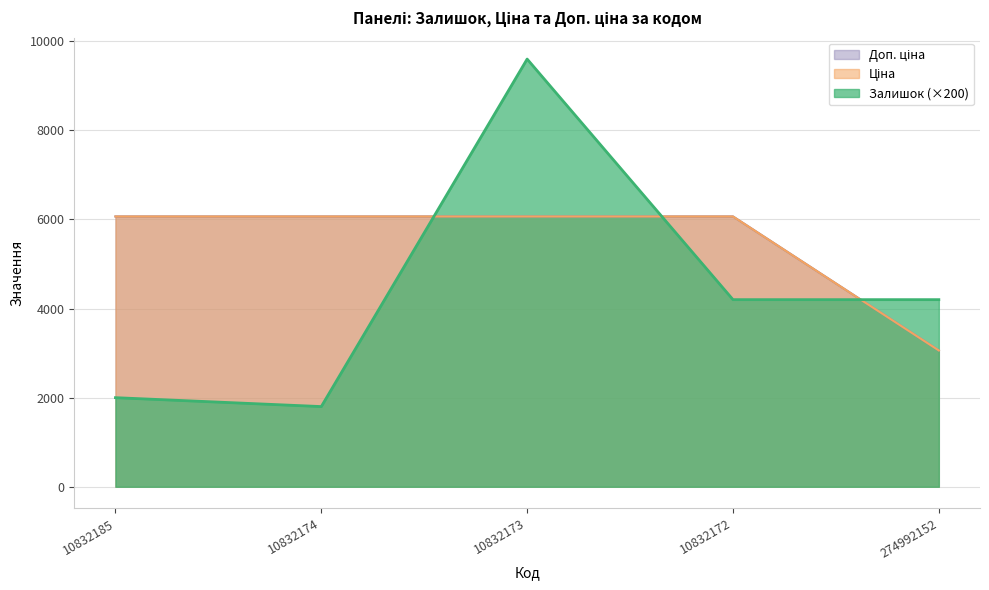

Between which two adjacent categories do Ціна and Залишок first intersect?

10832174 and 10832173